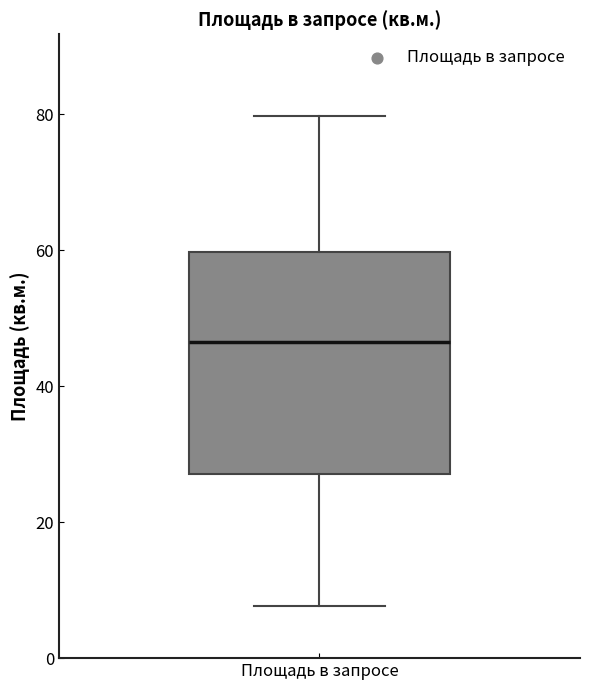

Transcribe this box plot: give where the median line is, the range the box spans, and where the two whiskers end, as read against the y-axis. The values are not printed on the chart, so give them approximately, as read against the axis.

median 46, box 28 to 60, whiskers 8 to 80